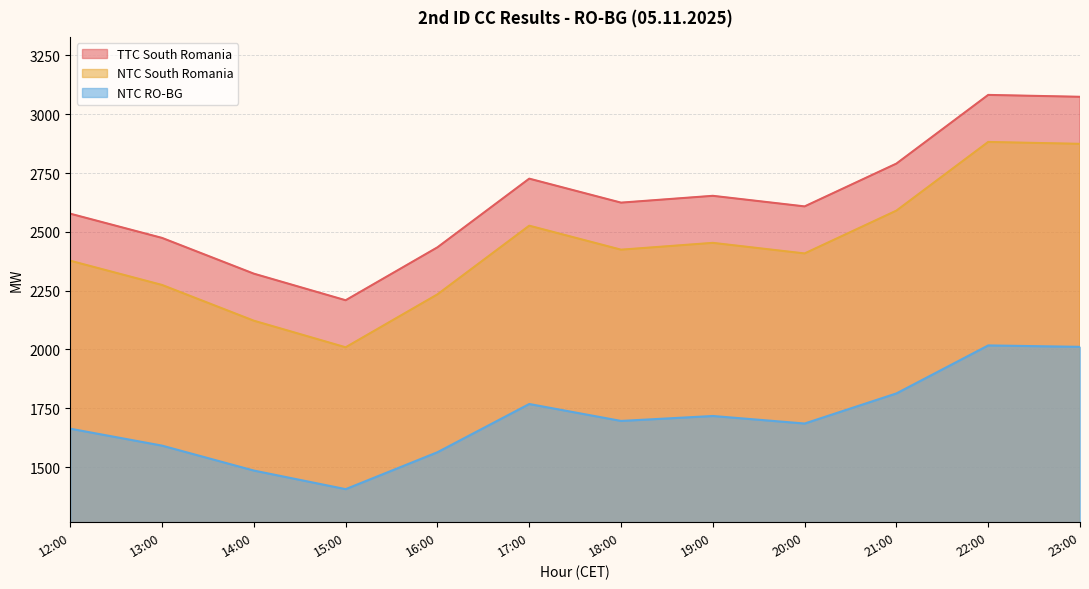

What is the minimum value shown in the chart?

1406